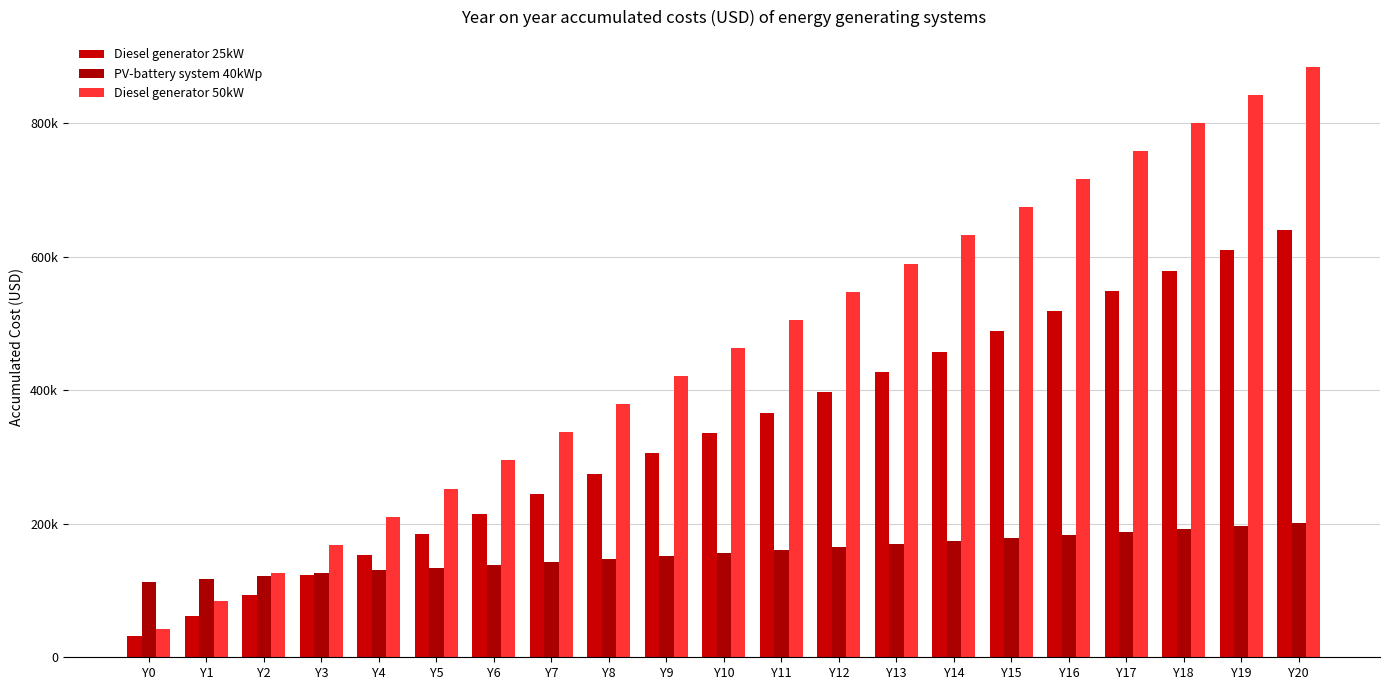

Are the bars horizontal?

No